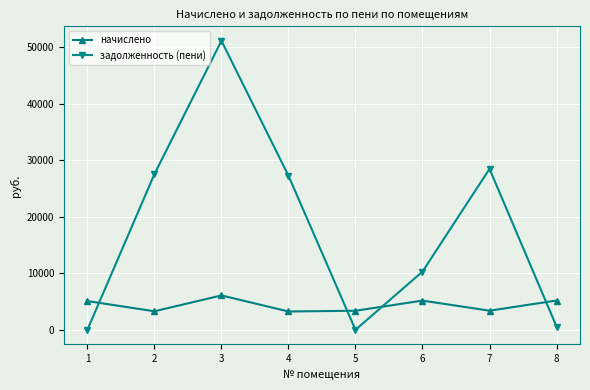

Count the number of data series in this chart.

2